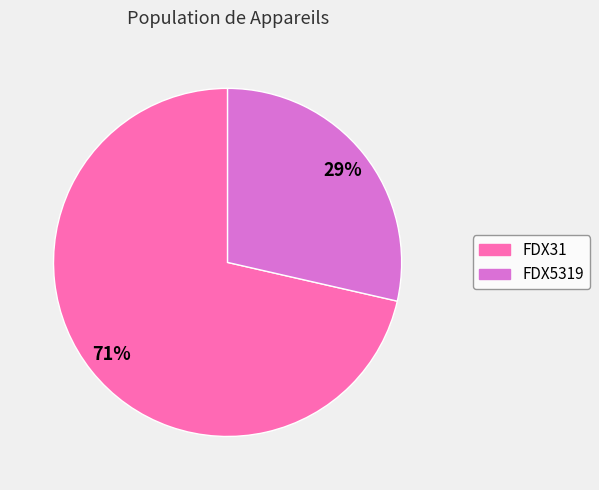

Which has a higher value, FDX31 or FDX5319?

FDX31